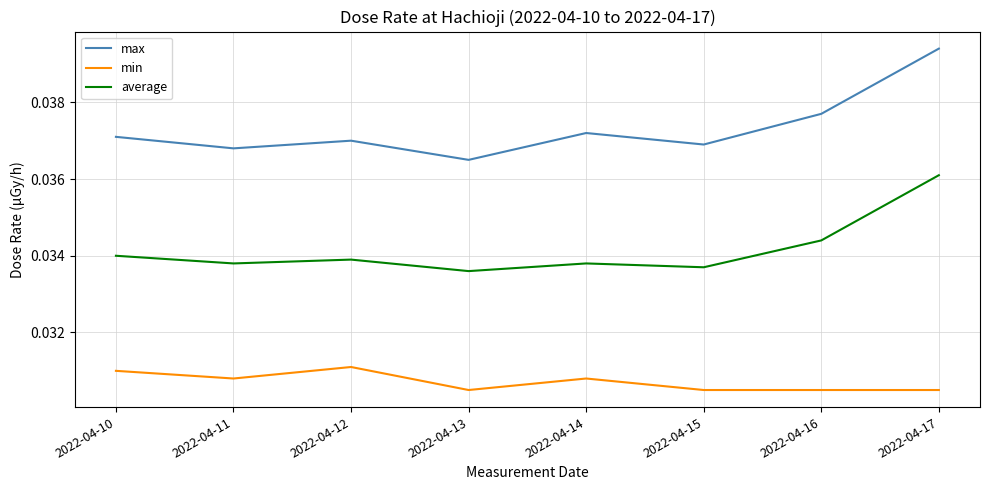

List the series in order of their overall mean, lowest first.

min, average, max